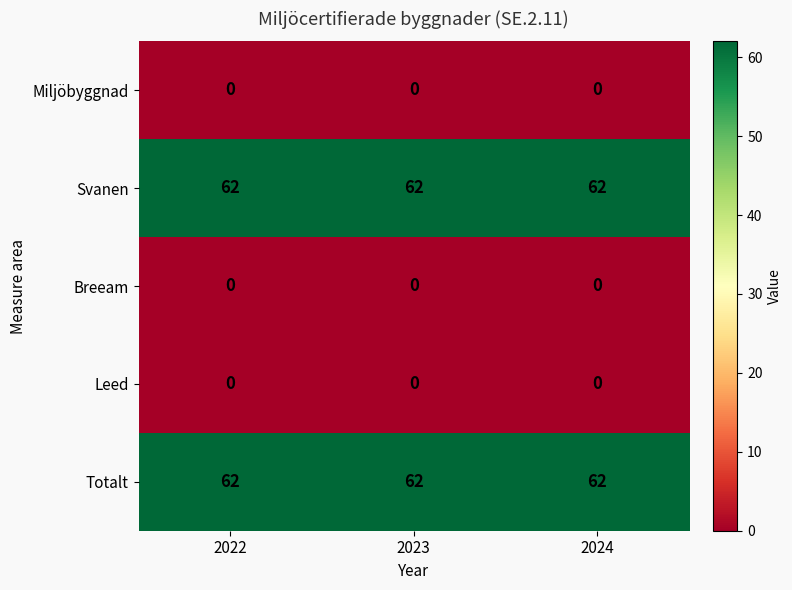

At how many categories does at least one series exceed 19?

3